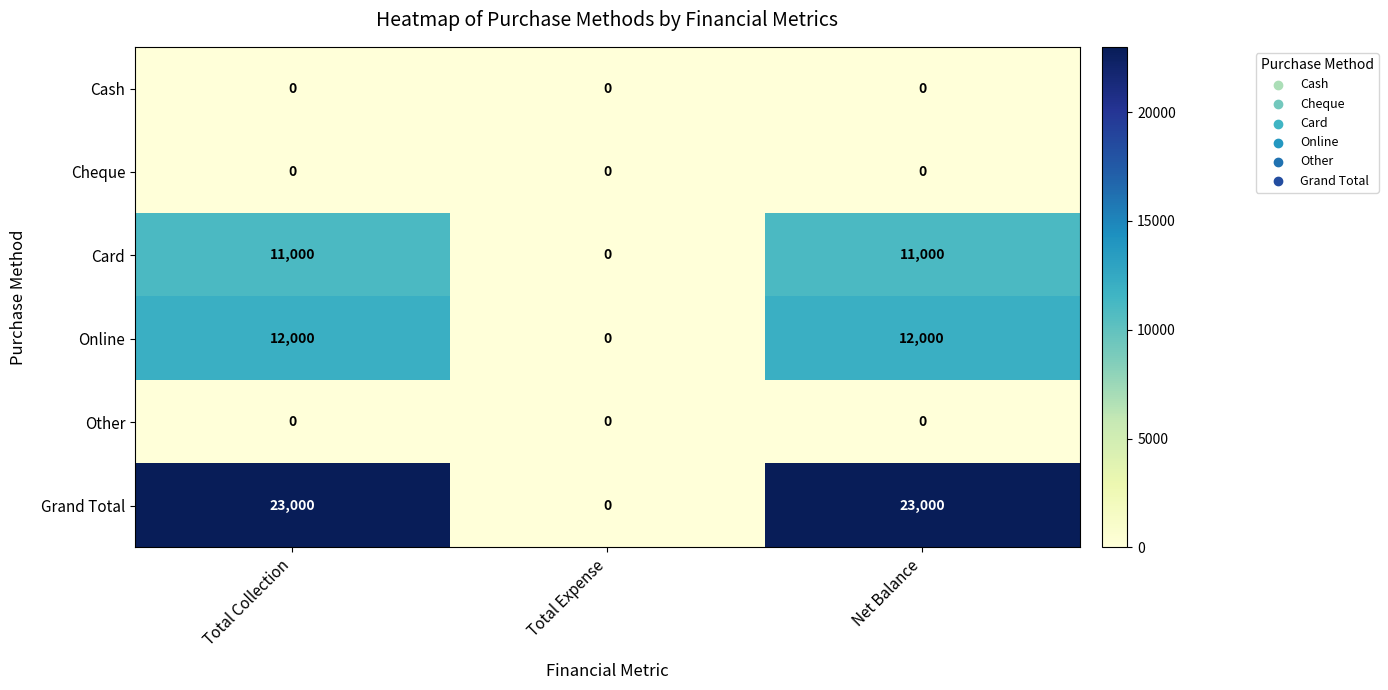

What is the greatest value displayed?

23000